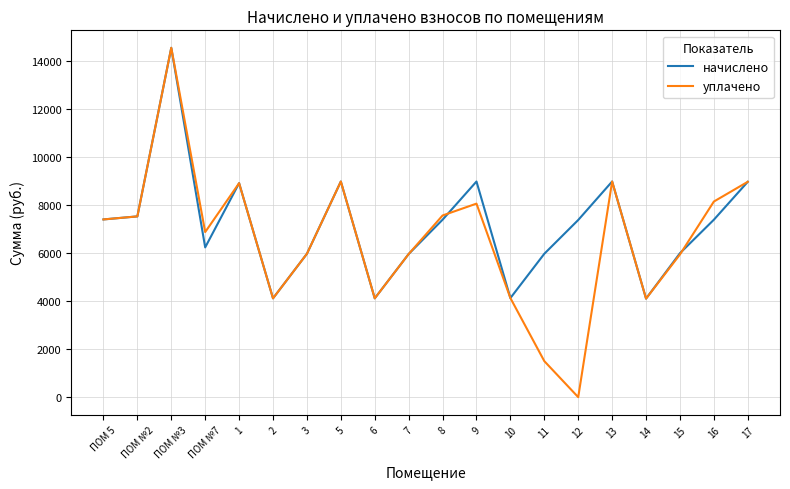

True or false: уплачено has more than 0 interior local peaks.

True